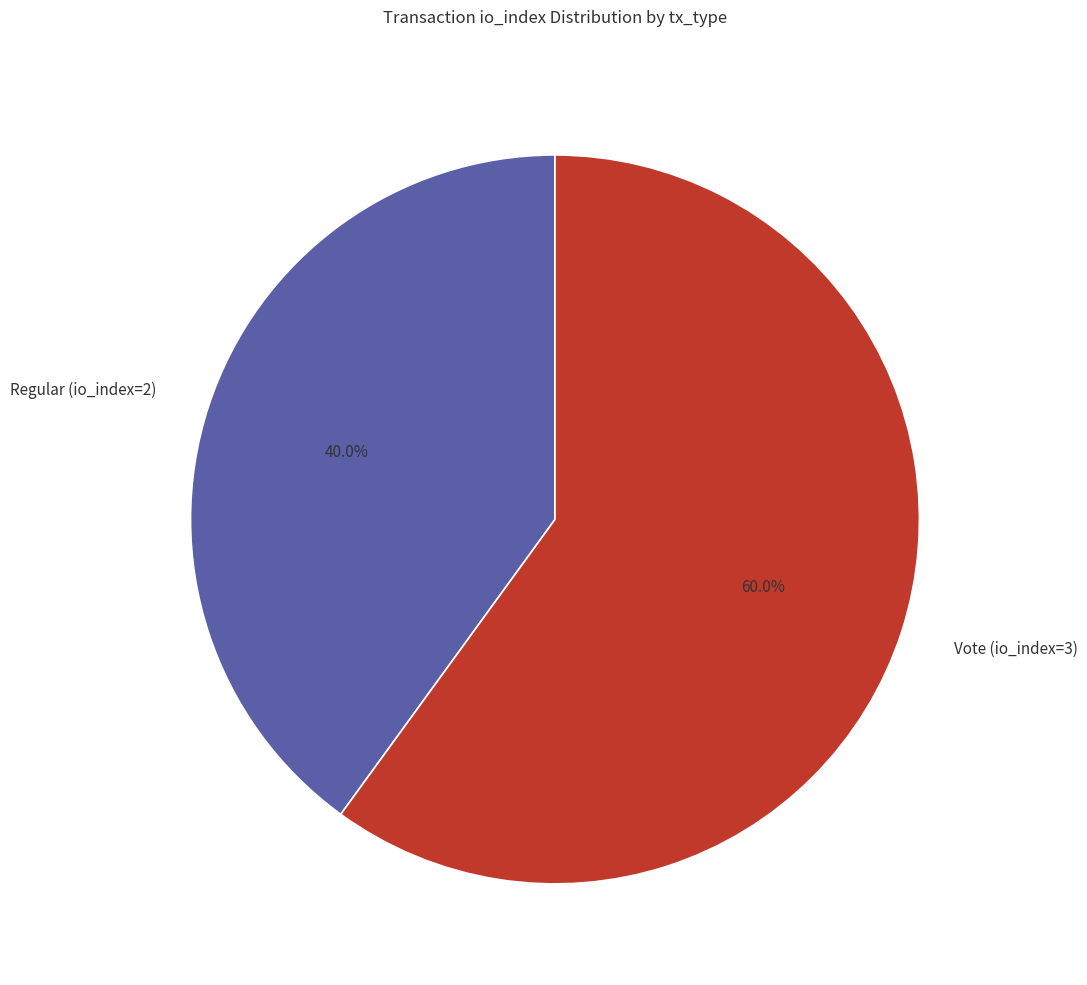

To the nearest percent, what portion does Vote (io_index=3) represent?

60%